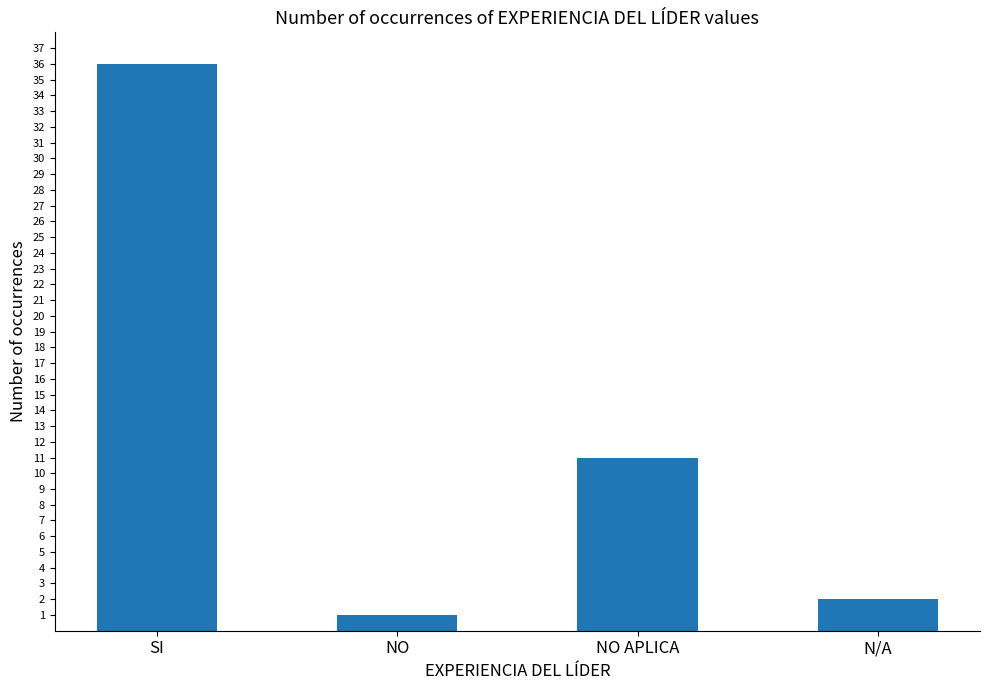

What is the sum of all values?

50